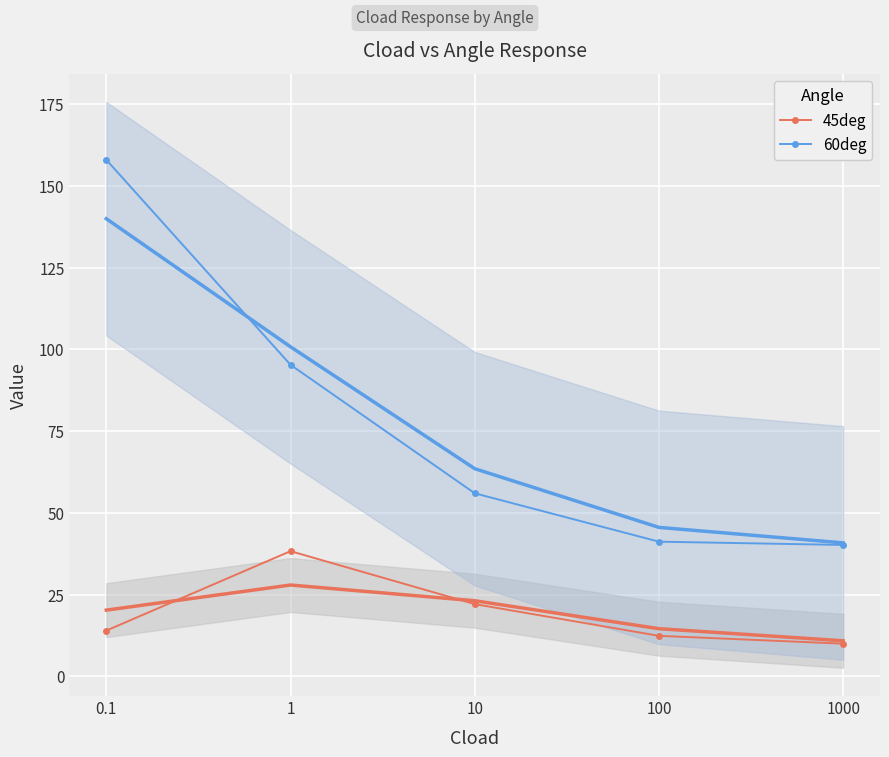

Between 0.1 and 1, which is larger?

1